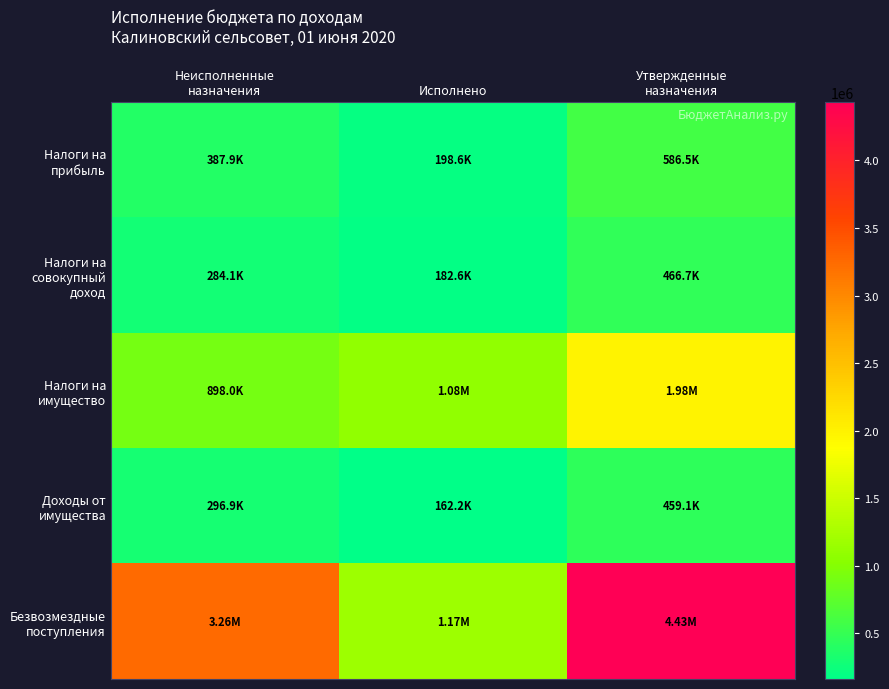

At Утвержденные назначения, list the series in order from smallest to largest.

Доходы от имущества, Налоги на совокупный доход, Налоги на прибыль, Налоги на имущество, Безвозмездные поступления